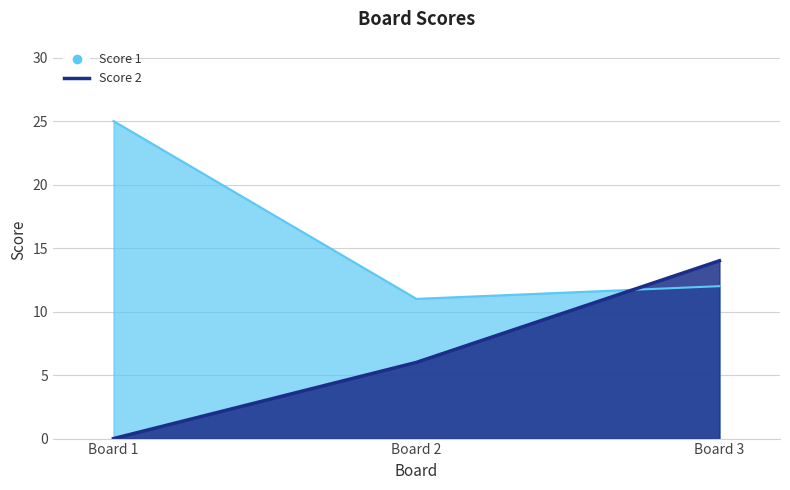

Is it true that Score 2 equals 14 at Board 3?

True